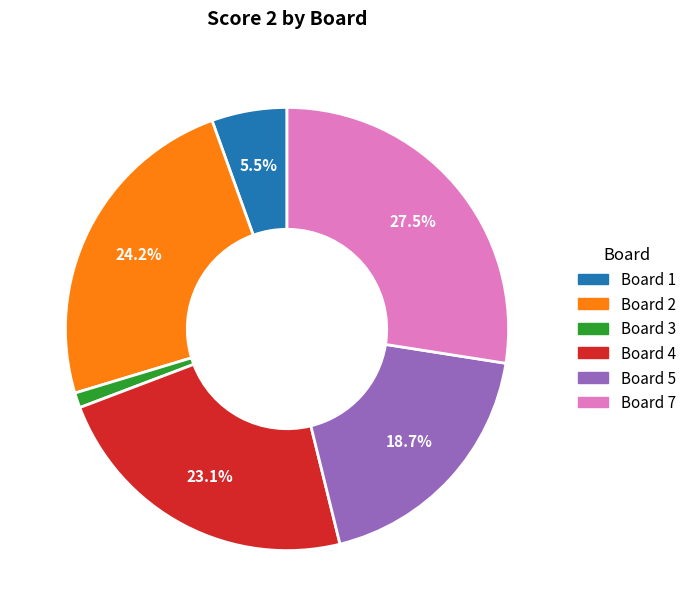

How many segments does this pie chart have?

6